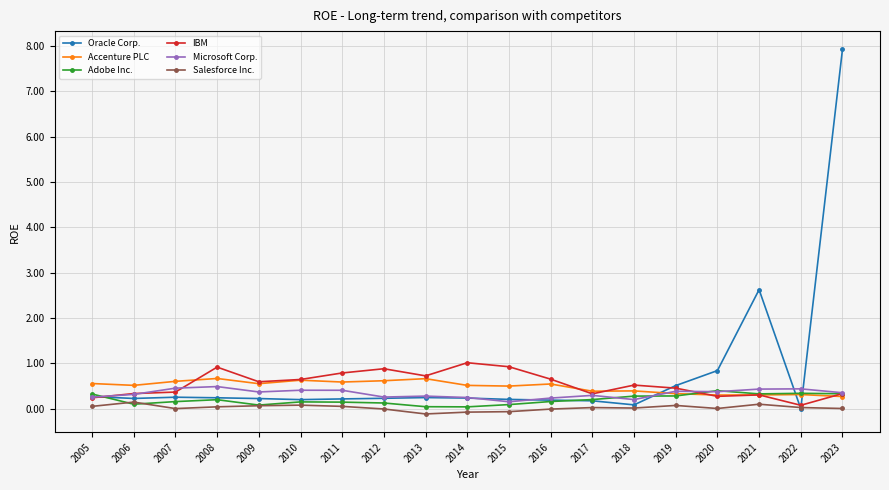

Which series changed the most between 2008 and 2009?

IBM